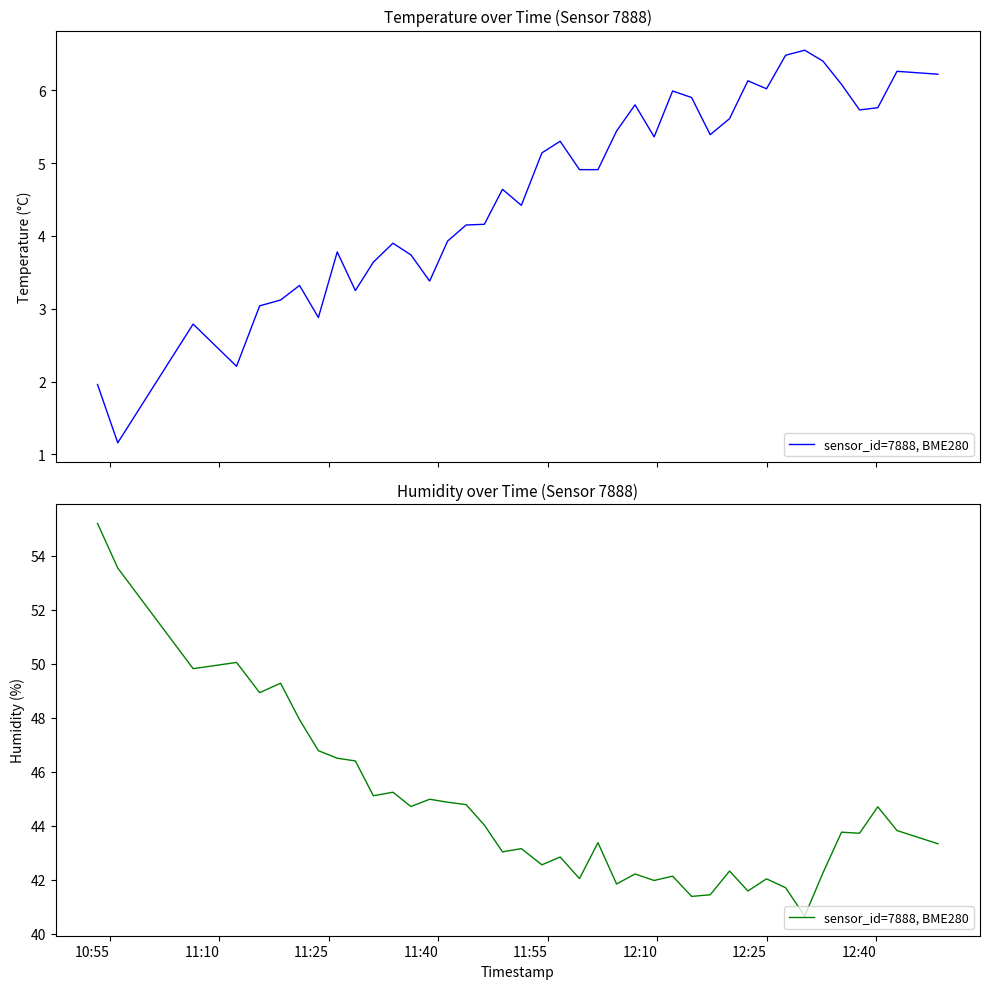

Reading right to left, what are all the values shown in this chart?

43.3	43.8	44.7	43.7	43.8	42.2	40.6	41.7	42.0	41.6	42.3	41.4	41.4	42.1	42.0	42.2	41.8	43.4	42.0	42.8	42.5	43.1	43.0	44.0	44.8	44.9	45.0	44.7	45.2	45.1	46.4	46.5	46.8	47.9	49.3	48.9	50.0	49.8	53.5	55.2